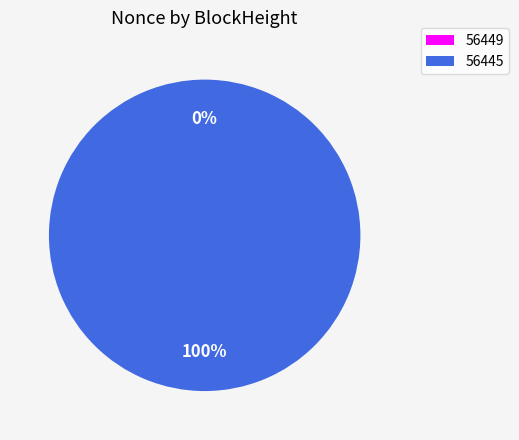

True or false: 56449 accounts for 0% of the total.

True